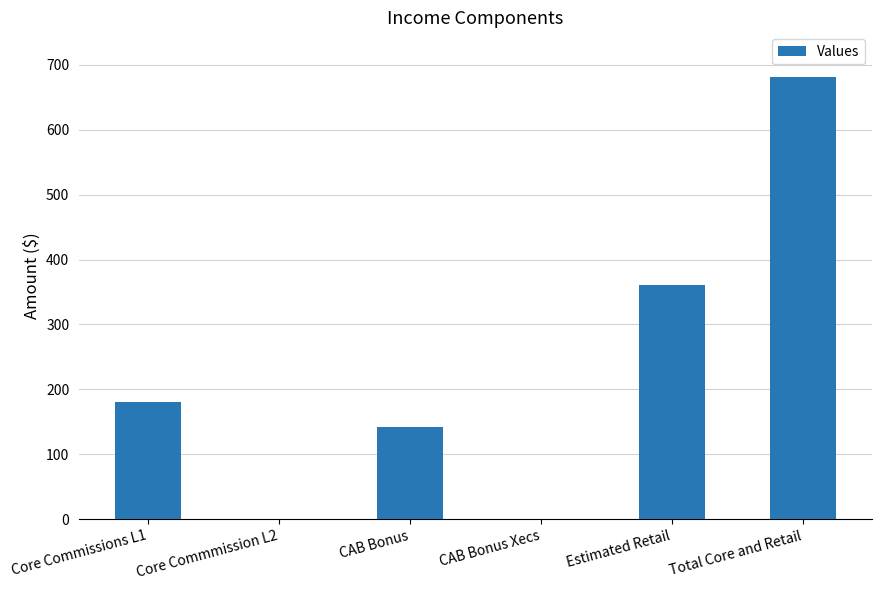

What is the average value?

227.1